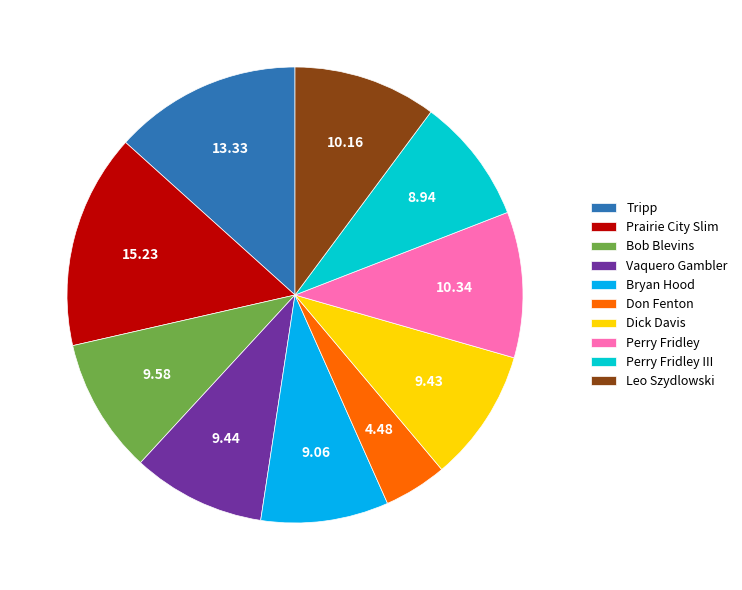

Which has a higher value, Leo Szydlowski or Perry Fridley III?

Leo Szydlowski